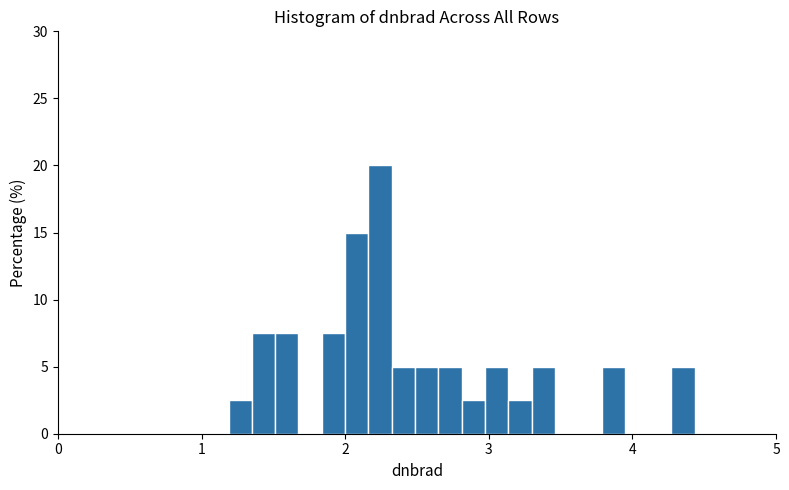

Read against the x-axis, roughly where is the centre of the tallest bar?

2.2